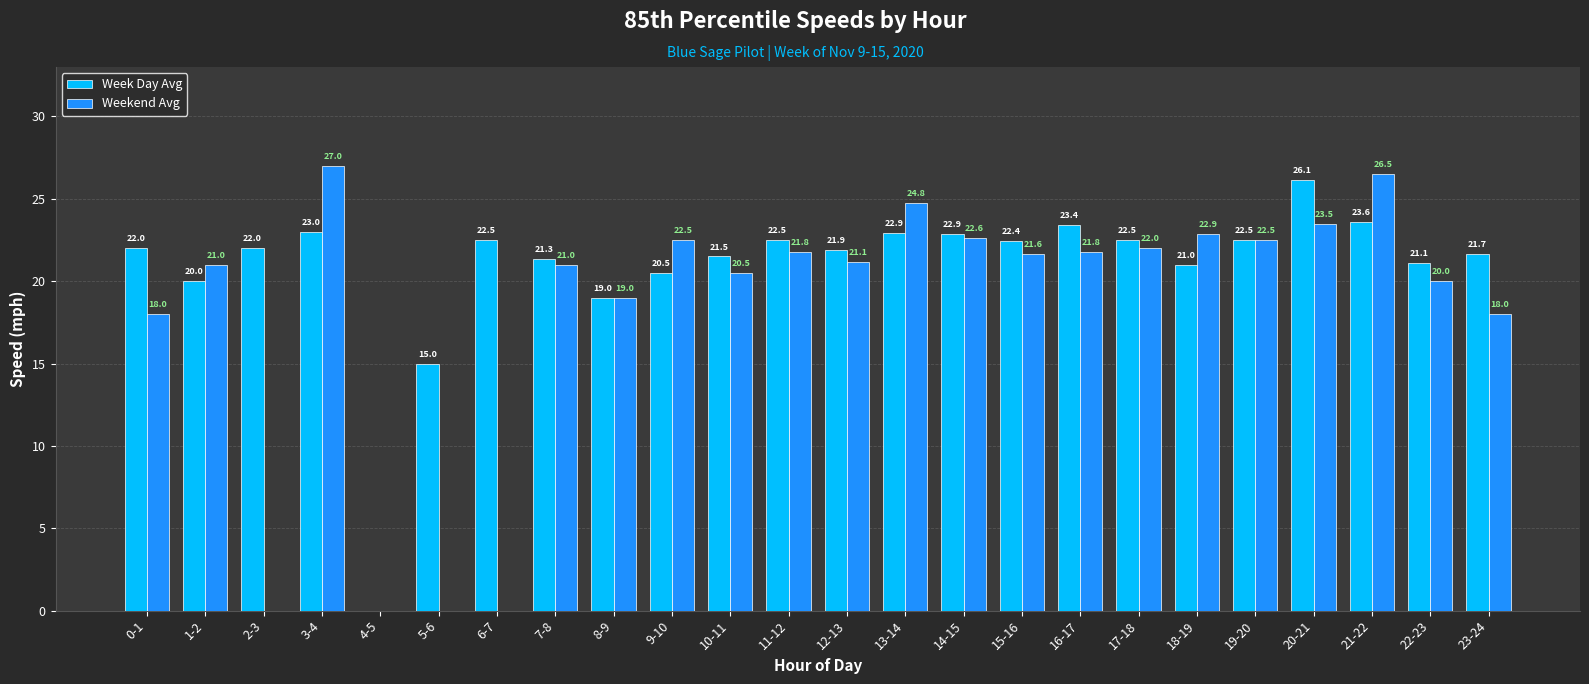

Is the value of Week Day Avg at 12-13 greater than the value of Weekend Avg at 1-2?

Yes